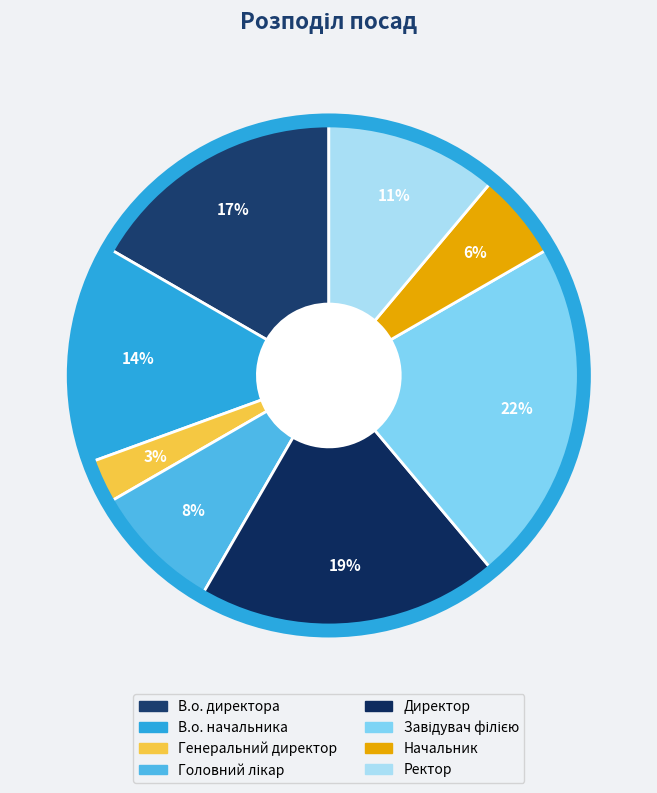

How many segments does this pie chart have?

8